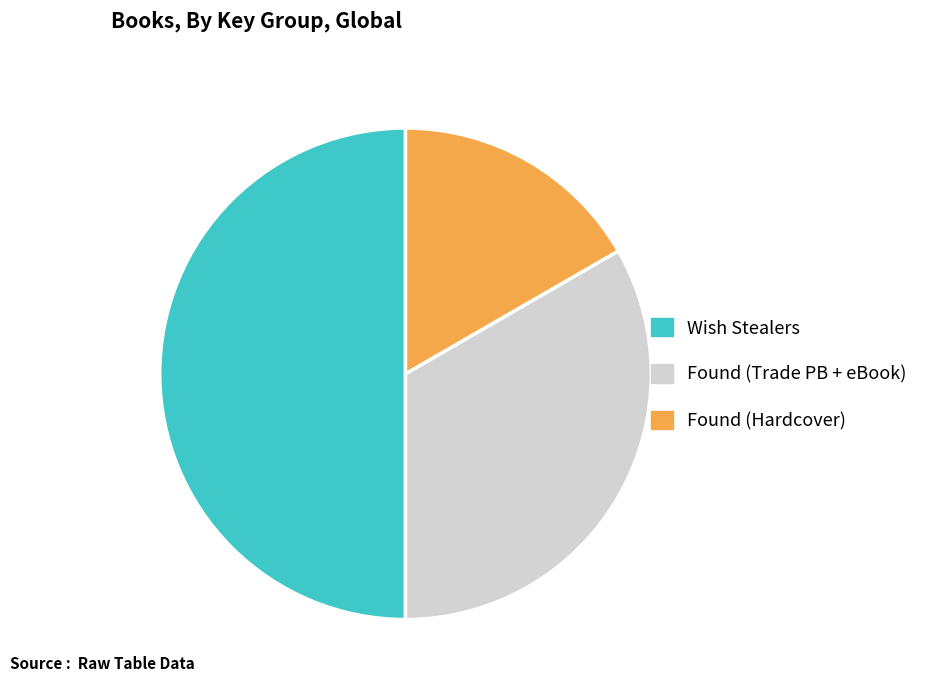

Approximately how many times larger is the value at Wish Stealers compared to Found (Hardcover)?

3.0